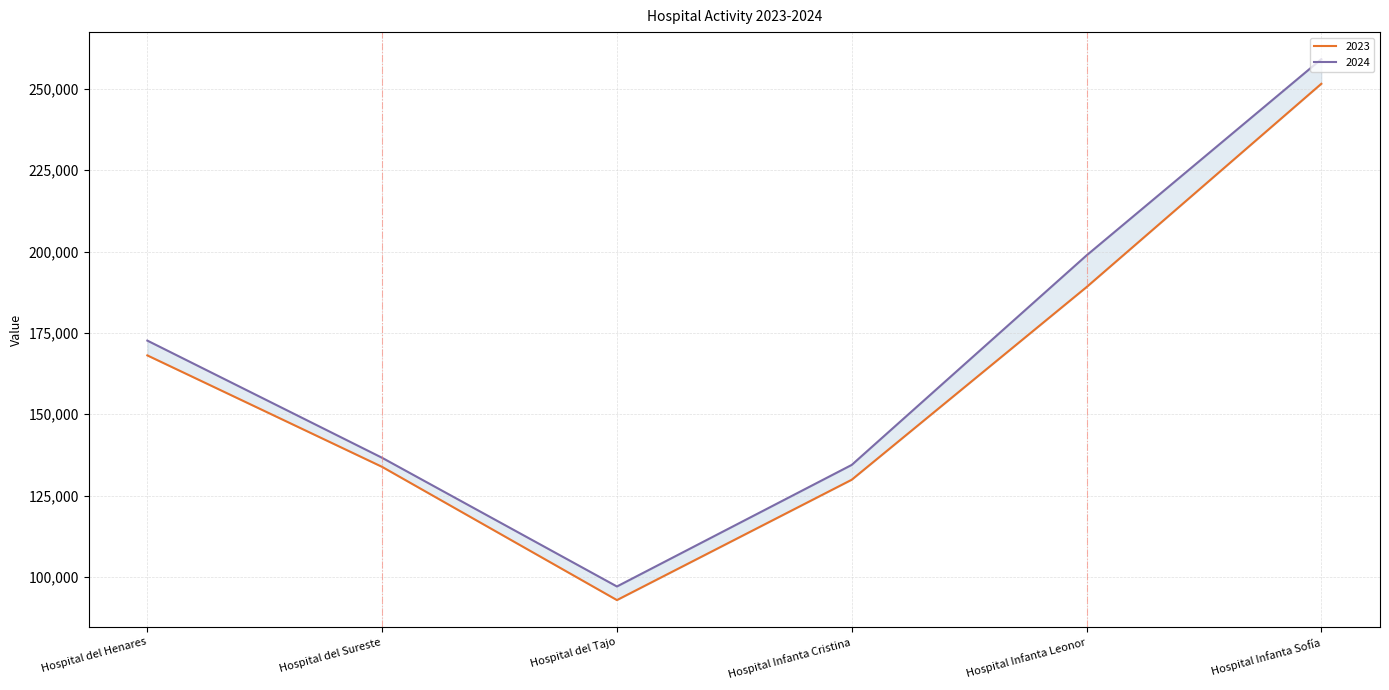

True or false: 2024 and 2023 cross at least once.

False